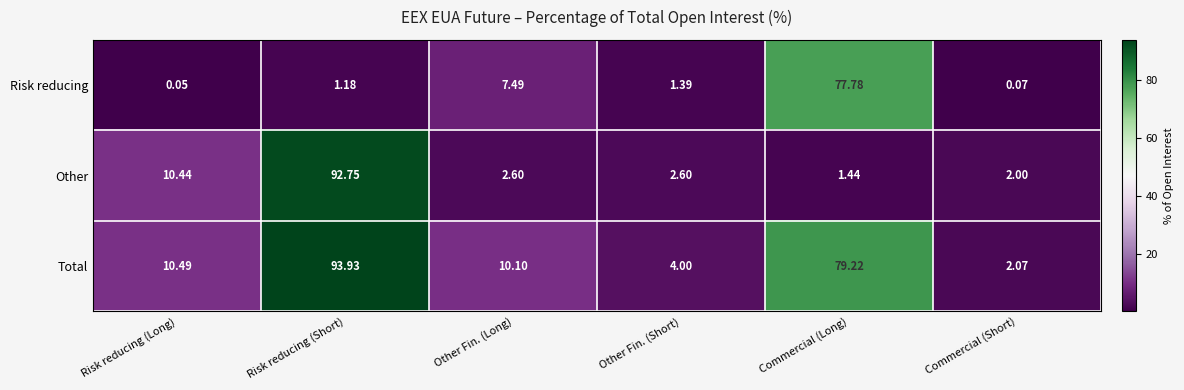

How many series are shown in this chart?

3